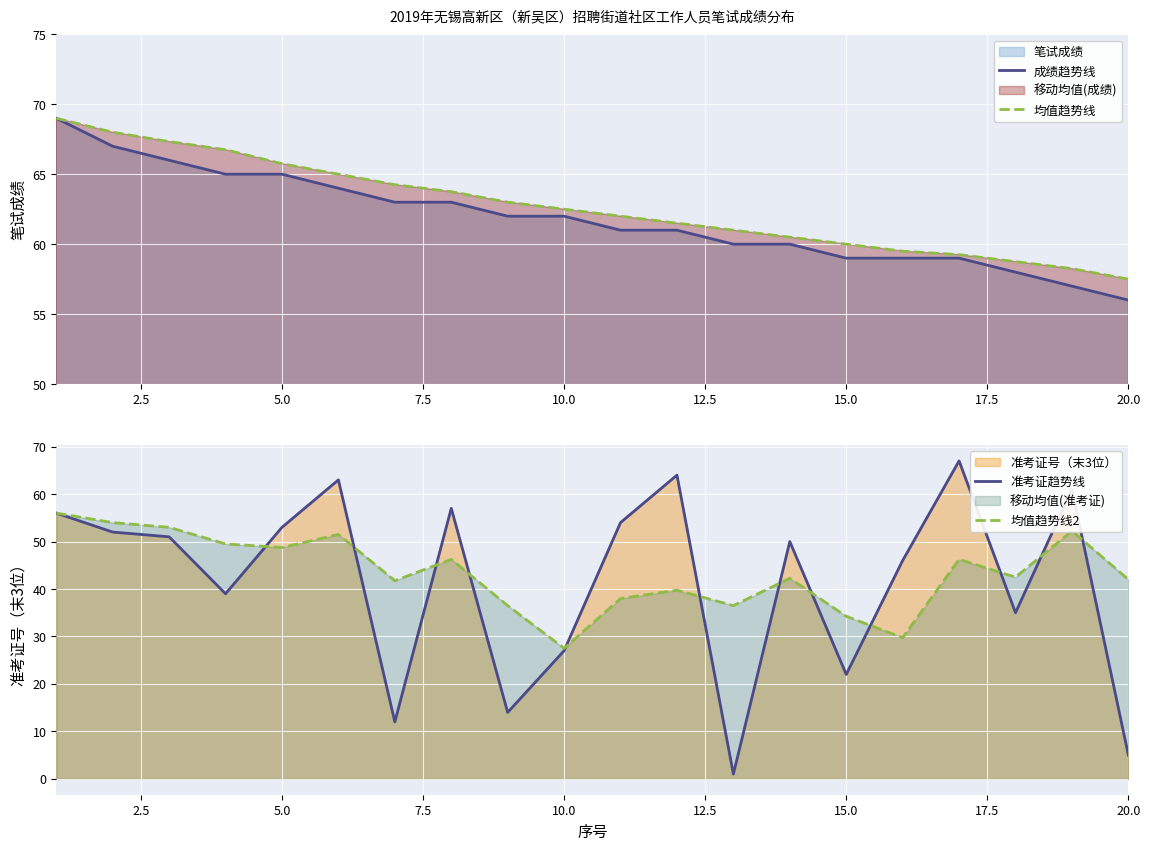

What is the minimum value for 均值趋势线?

57.5